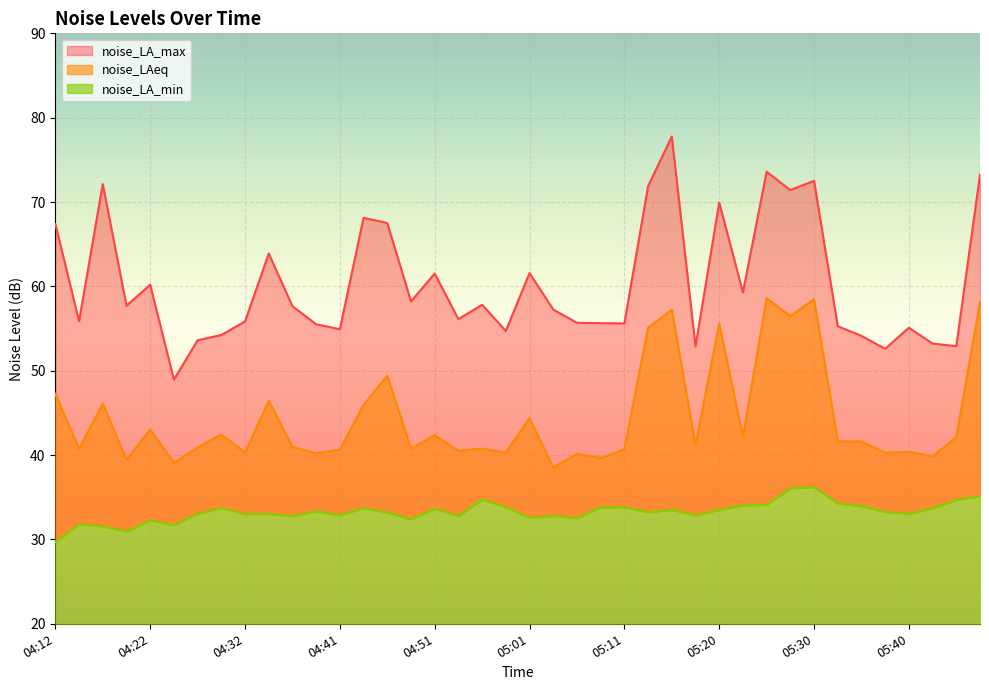

What is the difference between the noise_LAeq values at 04:22 and 04:20?

3.6